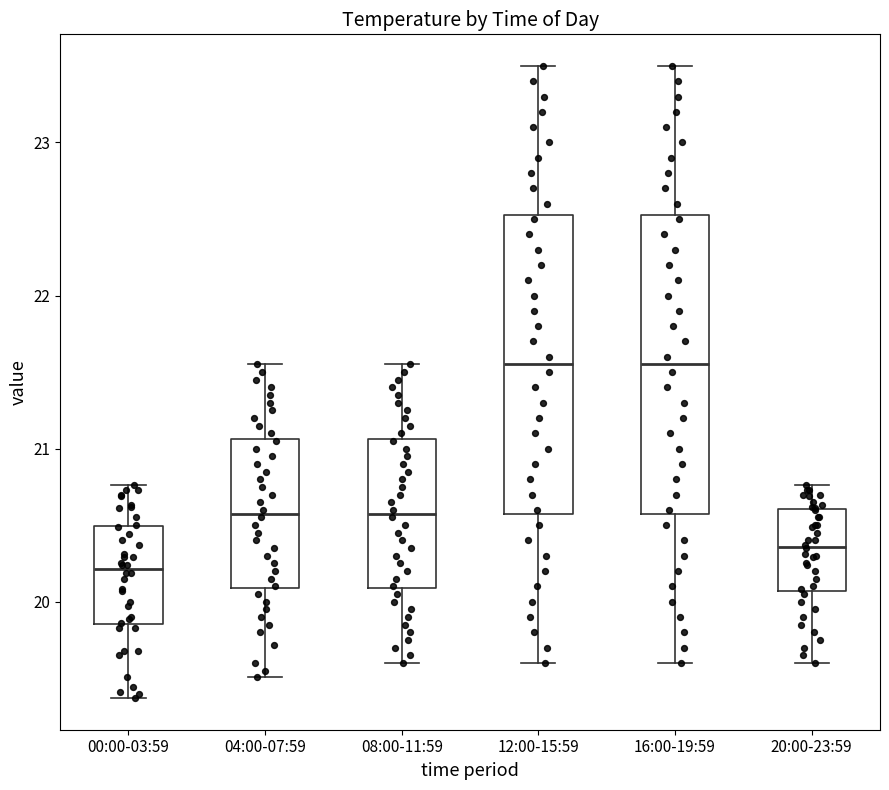

Reading left to right, read every box against the y-axis: the position of its median line, the range the box covers, and the ends of its whiskers. The values are not printed on the chart, so give them approximately, as read against the axis.

00:00-03:59: median 20.2, box 19.9 to 20.5, whiskers 19.4 to 20.8
04:00-07:59: median 20.6, box 20.1 to 21.1, whiskers 19.5 to 21.6
08:00-11:59: median 20.6, box 20.1 to 21.1, whiskers 19.6 to 21.6
12:00-15:59: median 21.6, box 20.6 to 22.5, whiskers 19.6 to 23.5
16:00-19:59: median 21.6, box 20.6 to 22.5, whiskers 19.6 to 23.5
20:00-23:59: median 20.4, box 20.1 to 20.6, whiskers 19.6 to 20.8